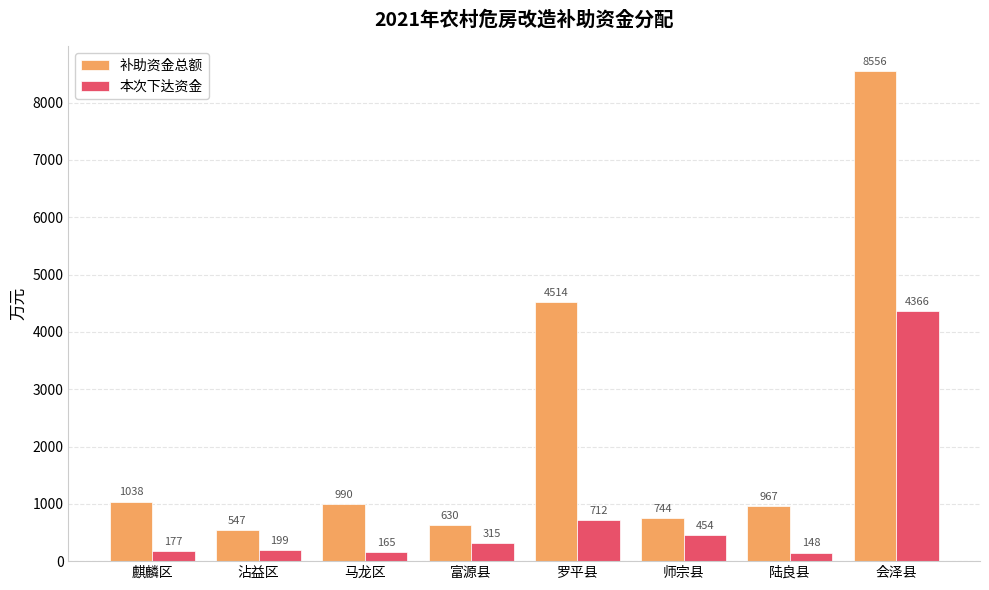

At which label is 本次下达资金 closest to 2257?

罗平县